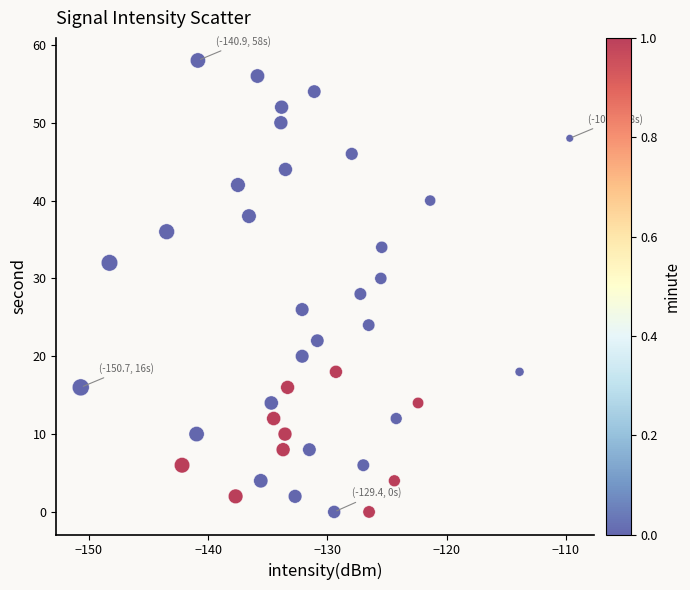

How many data points are displayed?

40